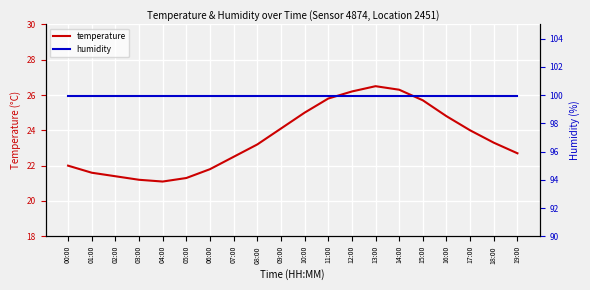

Count the number of data series in this chart.

2